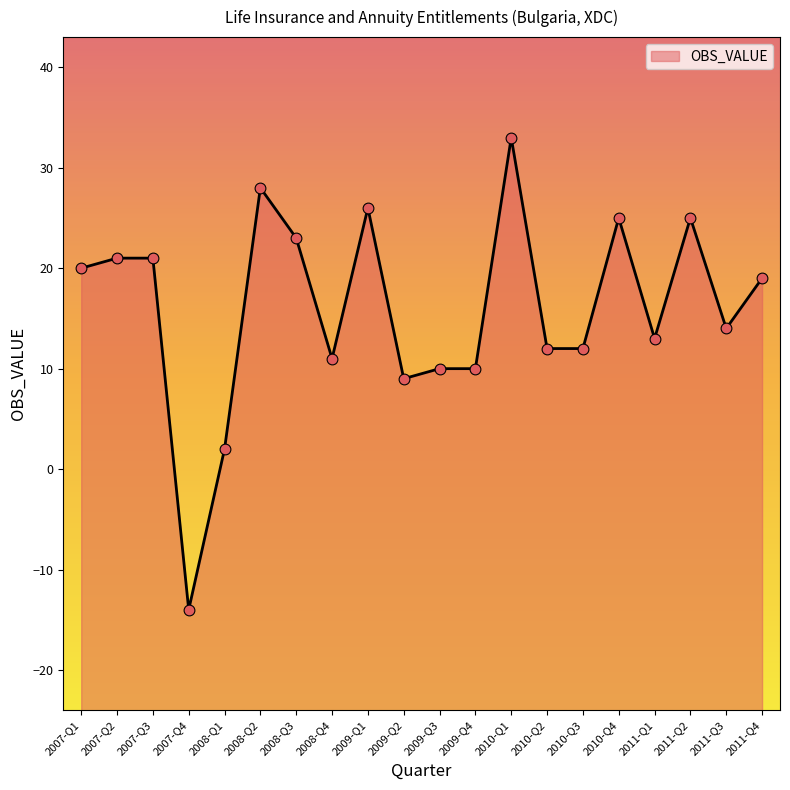

Which has a higher value, 2009-Q1 or 2007-Q4?

2009-Q1